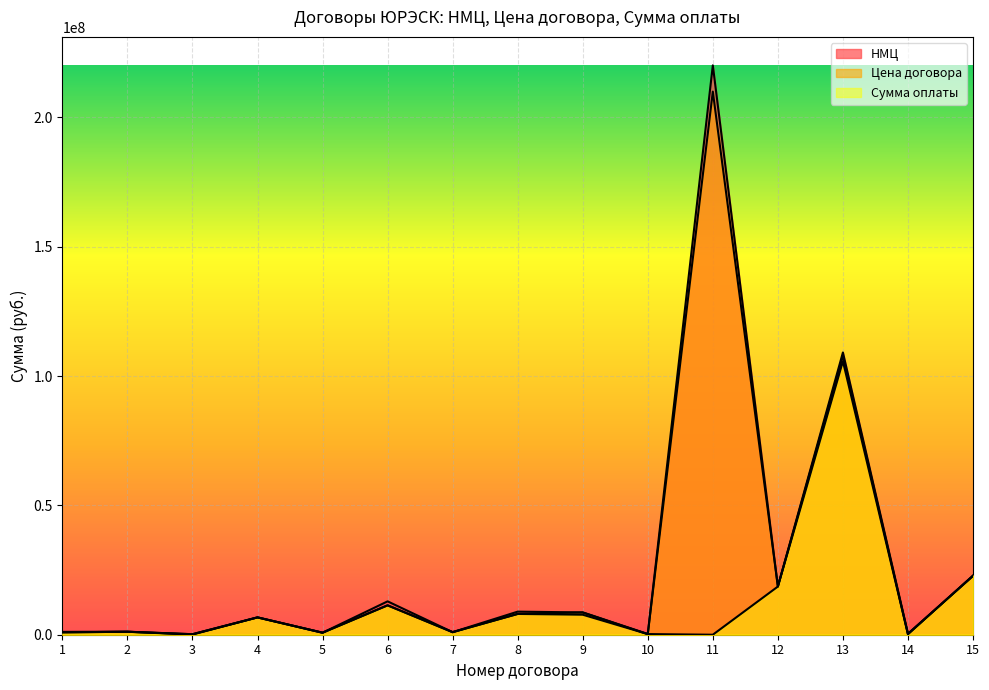

What are all the series names shown in the legend?

НМЦ, Цена договора, Сумма оплаты